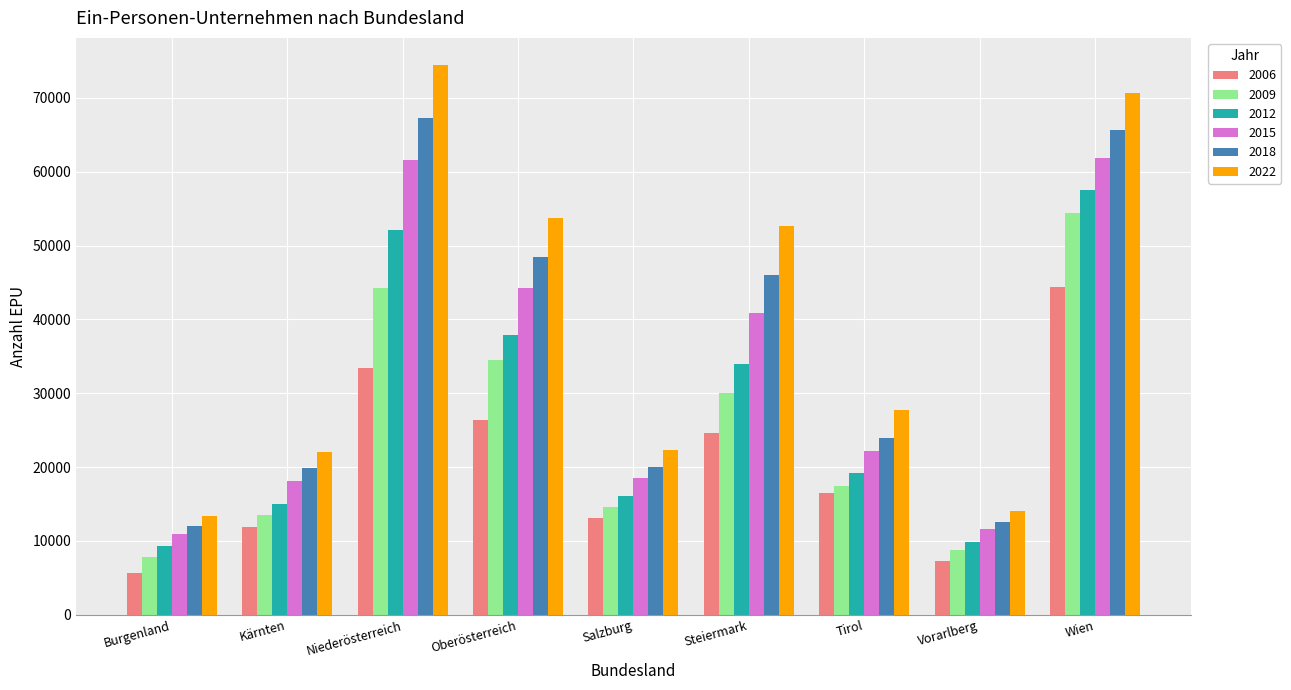

Is it true that 2022 equals 110688 at Wien?

False